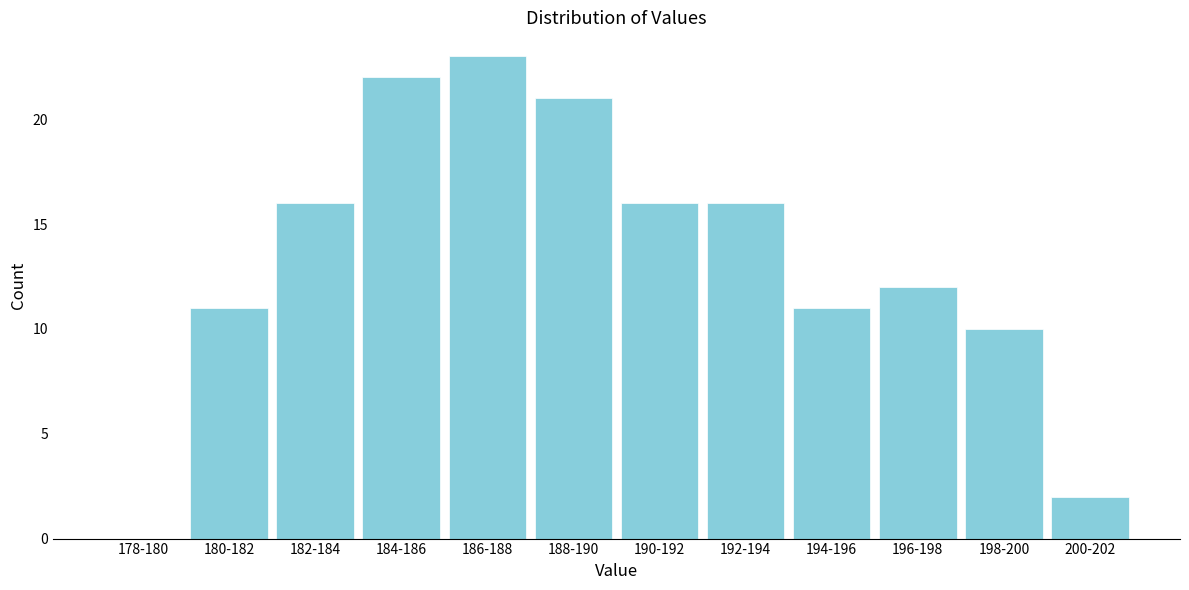

Reading left to right, extract all data points from this chart.

178-180=0	180-182=11	182-184=16	184-186=22	186-188=23	188-190=21	190-192=16	192-194=16	194-196=11	196-198=12	198-200=10	200-202=2